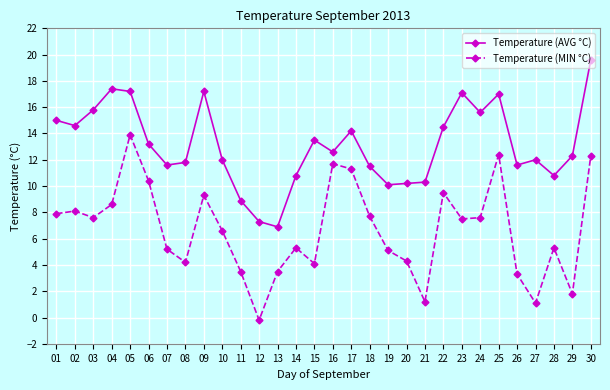

The Temperature (AVG °C) series shows 4.0 at 16. True or false?

False